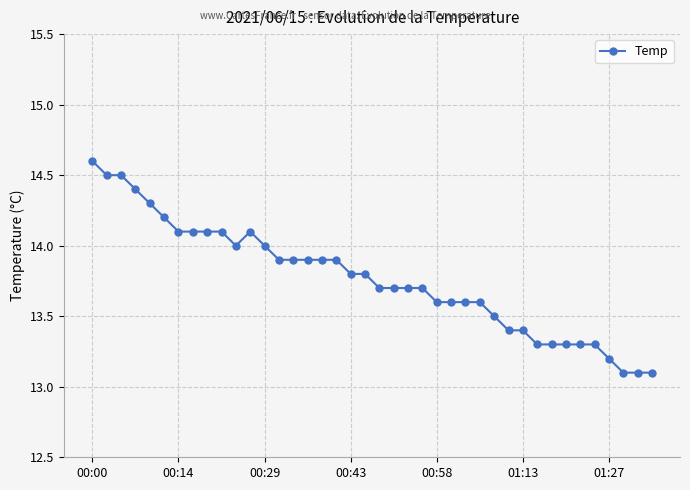

What is the difference between the maximum and second lowest values?

1.5